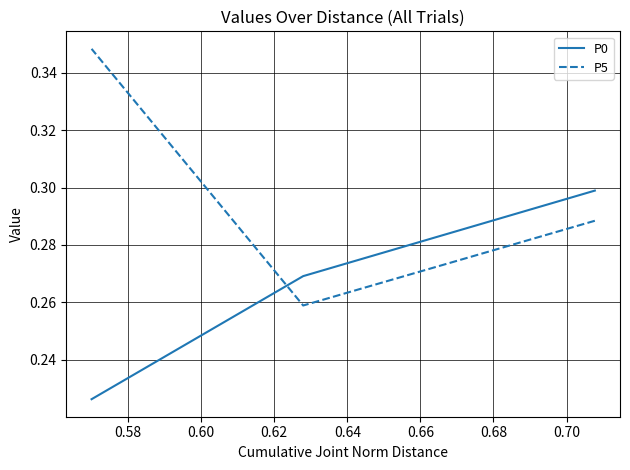

List the series in order of their overall mean, lowest first.

P0, P5